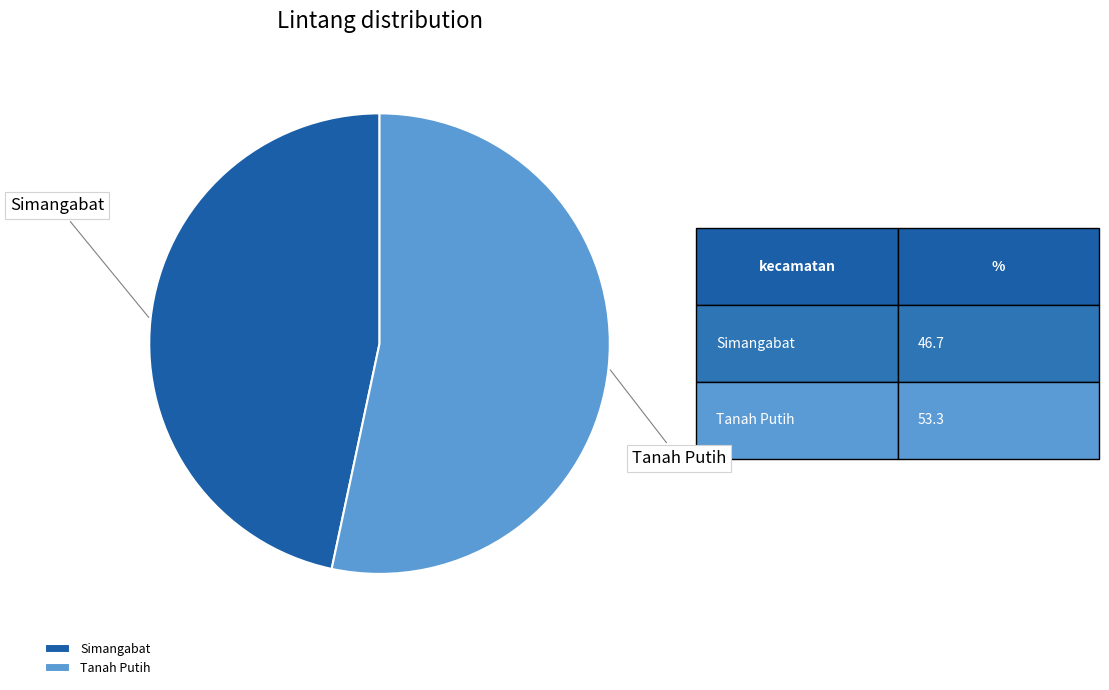

Combined, do Simangabat and Tanah Putih account for over 50%?

Yes